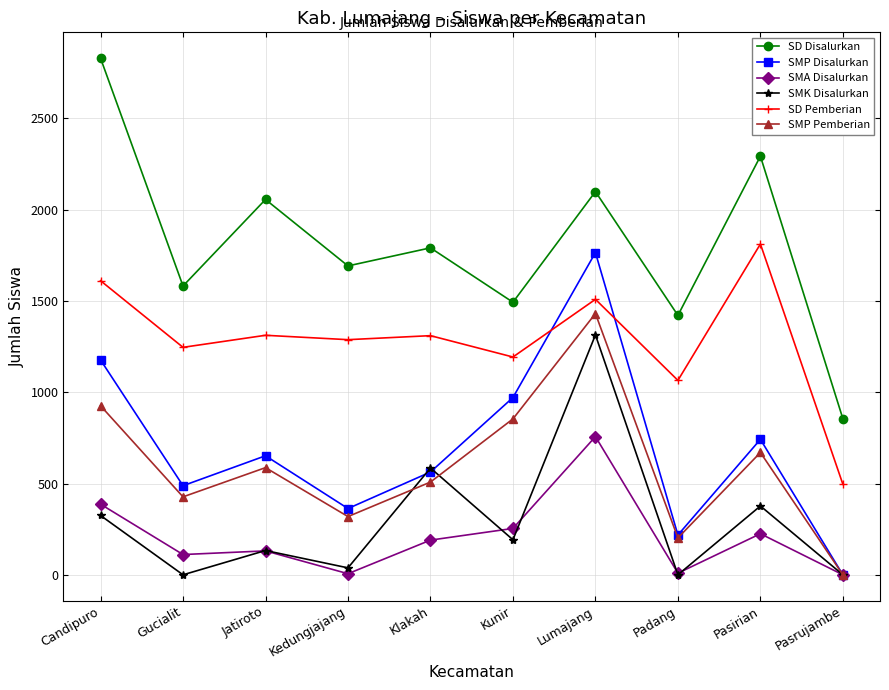

What is the sum of the SD Pemberian values at Padang and Gucialit?

2311